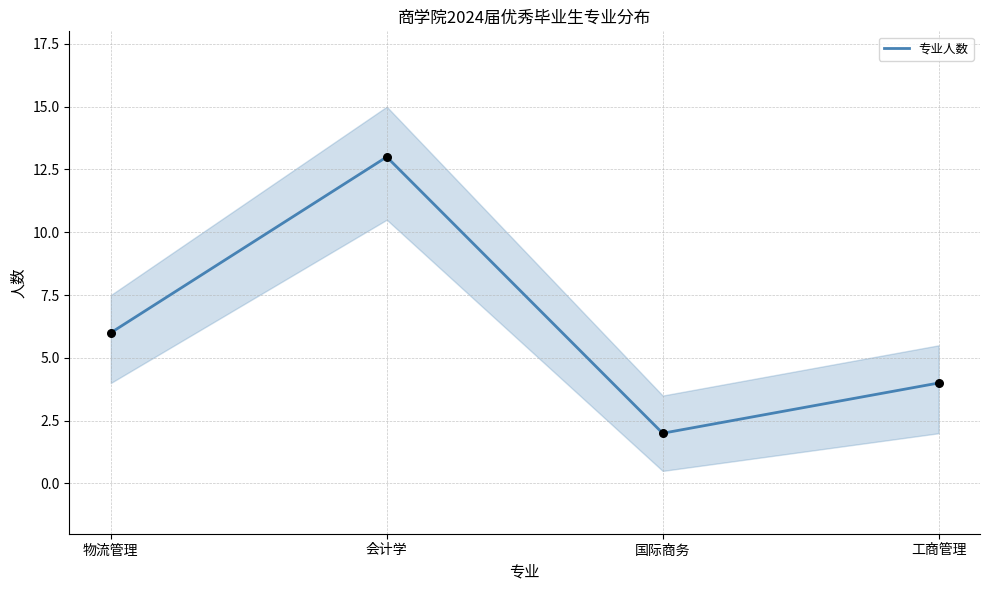

What is the change in value from 会计学 to 国际商务?

-11